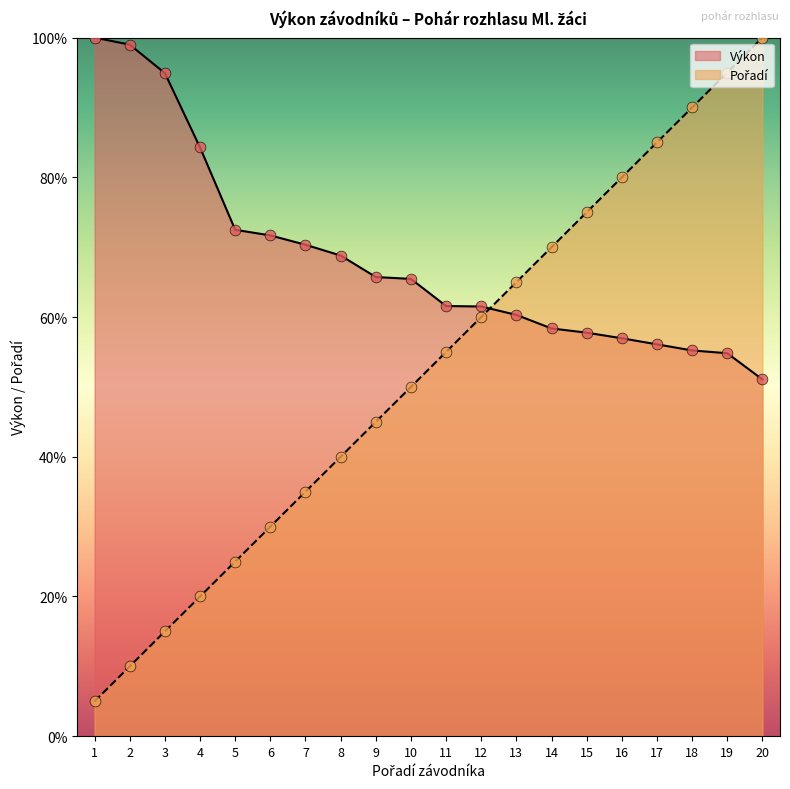

At which category is the sum across all series the highest?

20